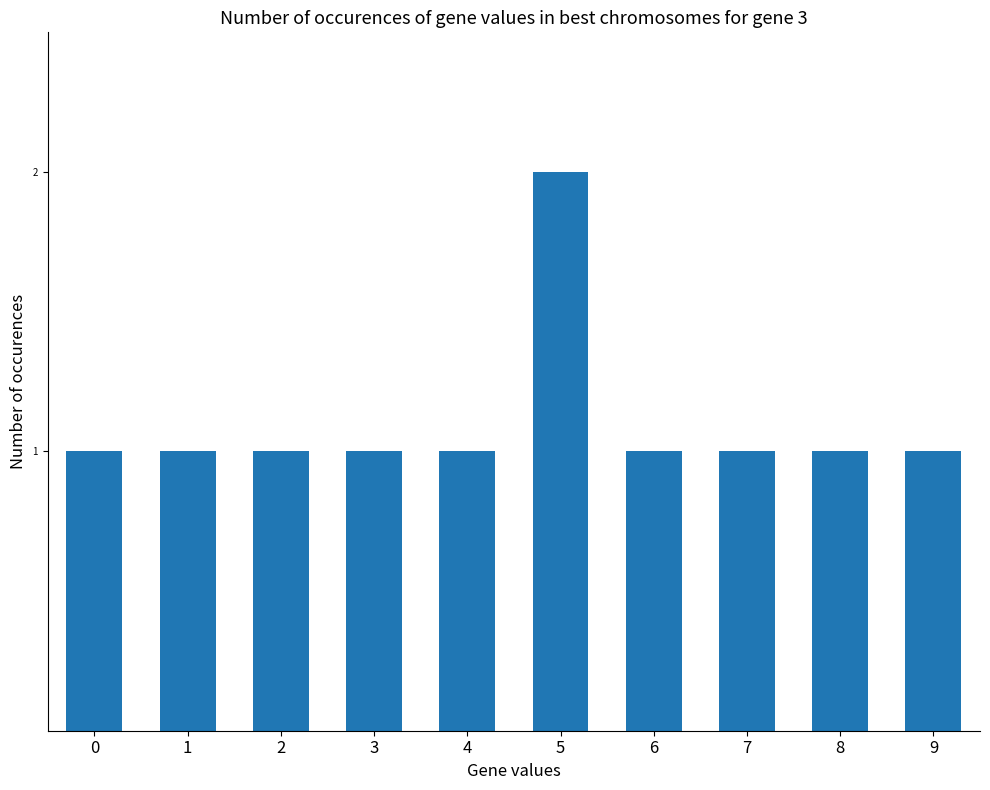

How many bars are there in total?

10